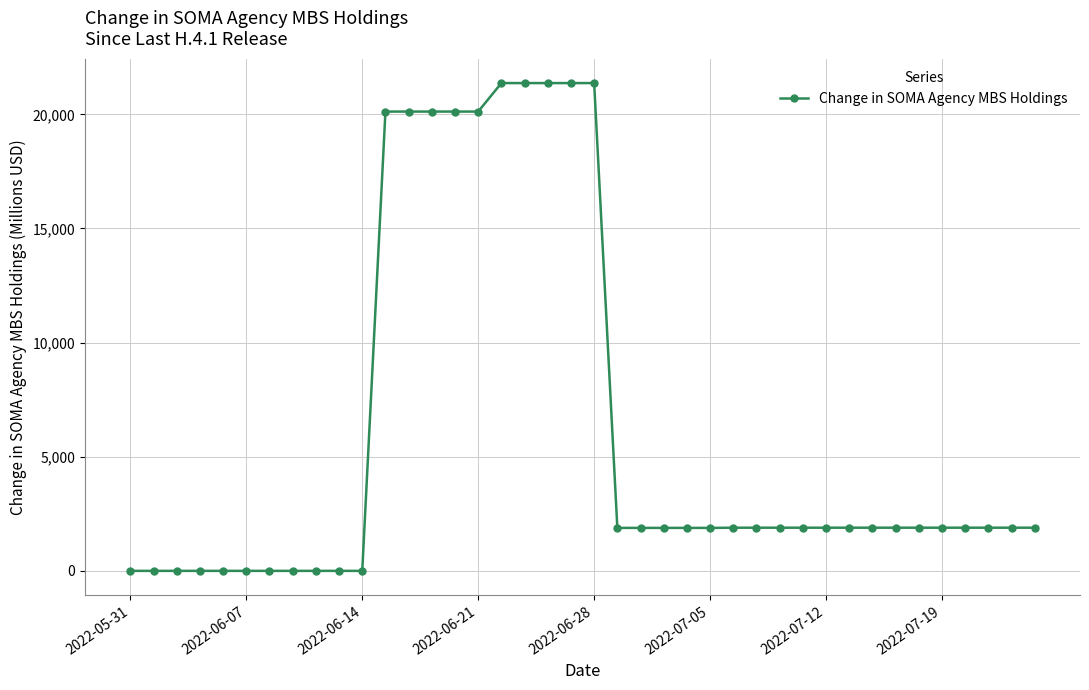

What is the sum of all values?

243329